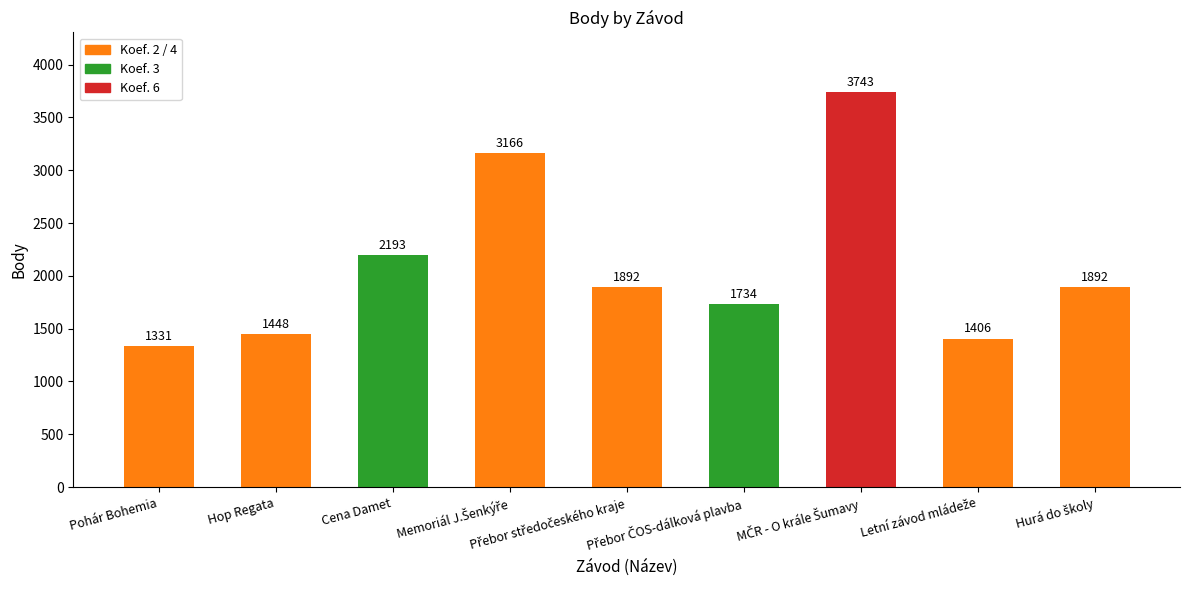

What is the difference between the second highest and second lowest values?

1760